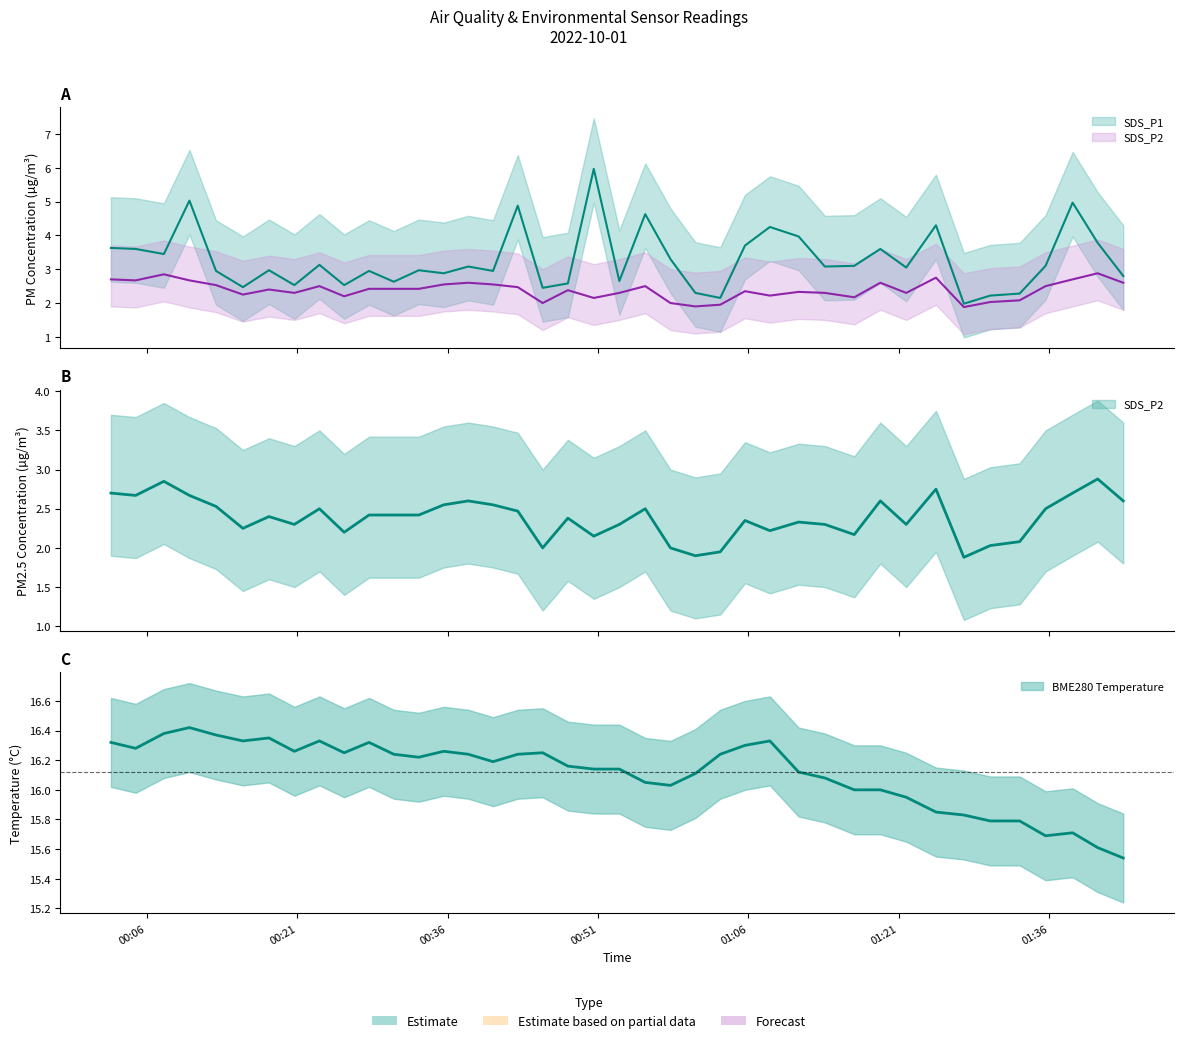

Does the chart display data point markers on the line(s)?

No